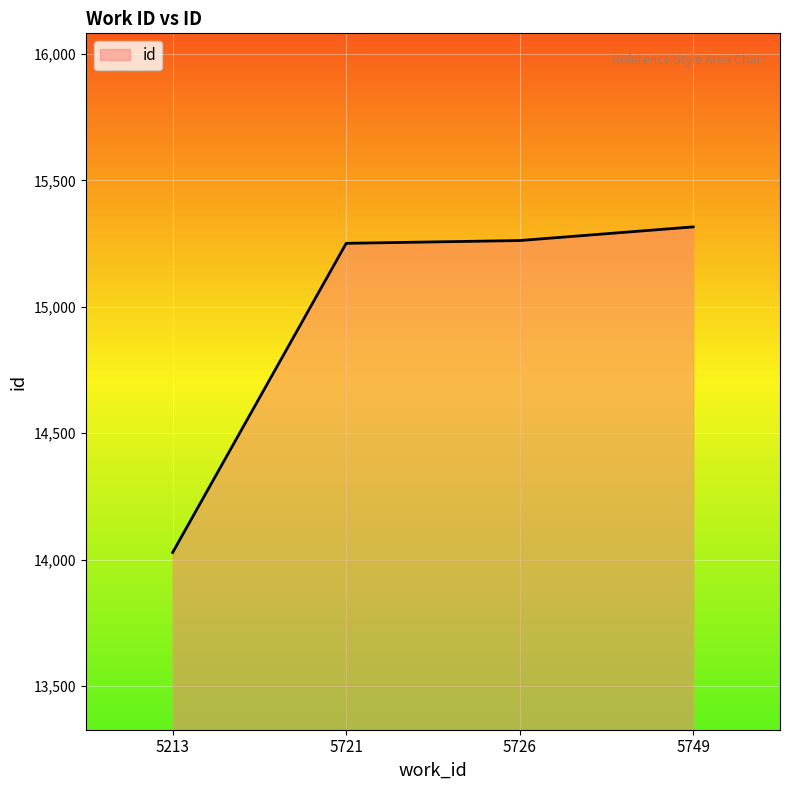

The value at 5749 is 15316. True or false?

True